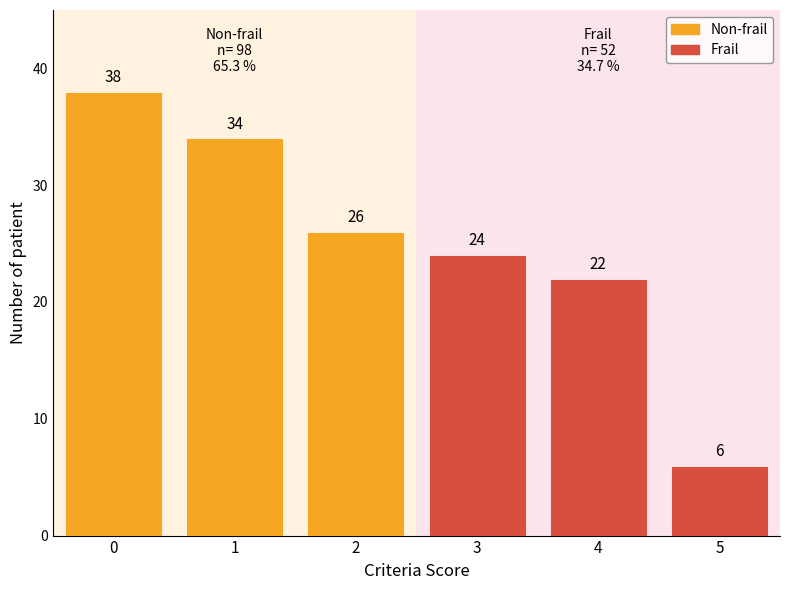

What is the sum of the Non-frail values at 1 and 0?

72